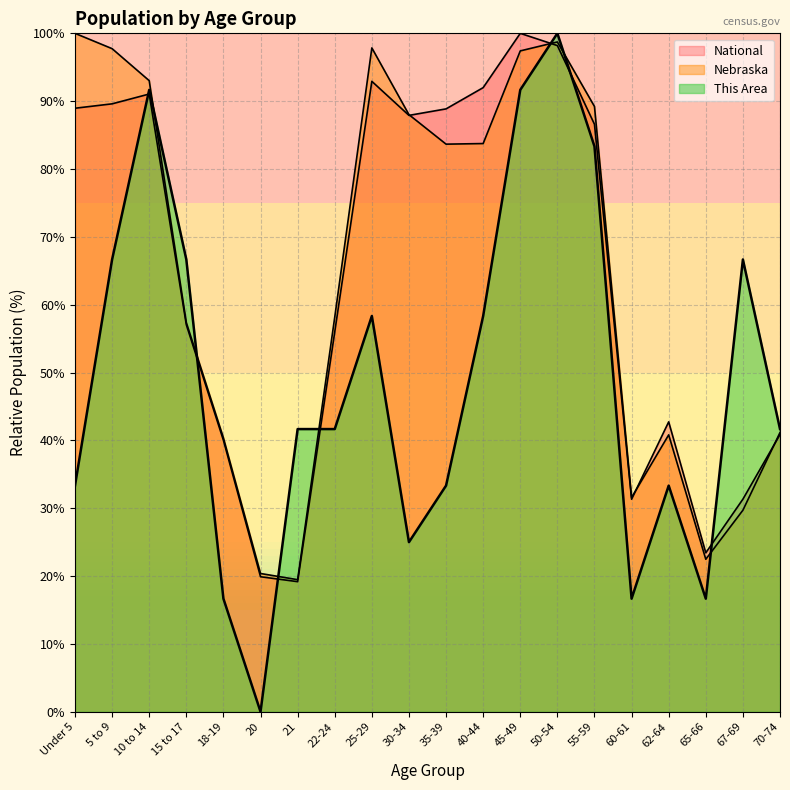

At which category does Nebraska reach its first local peak?

25-29